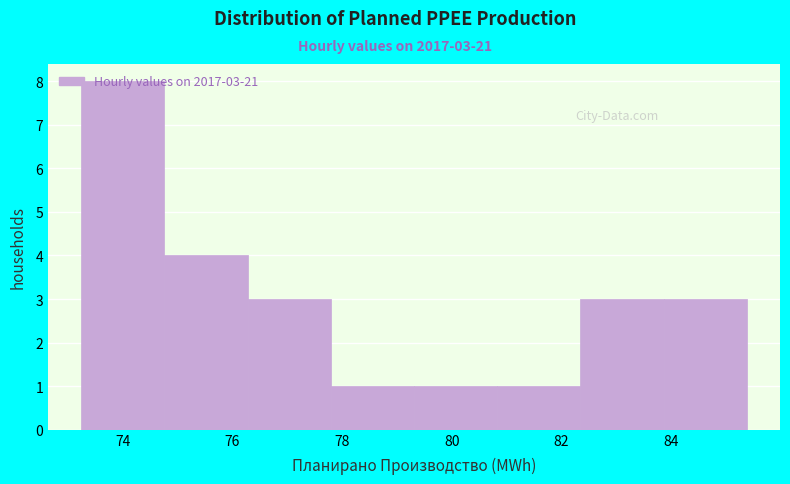

Over which range of the x-axis is the bar tallest?

73.2 to 74.8